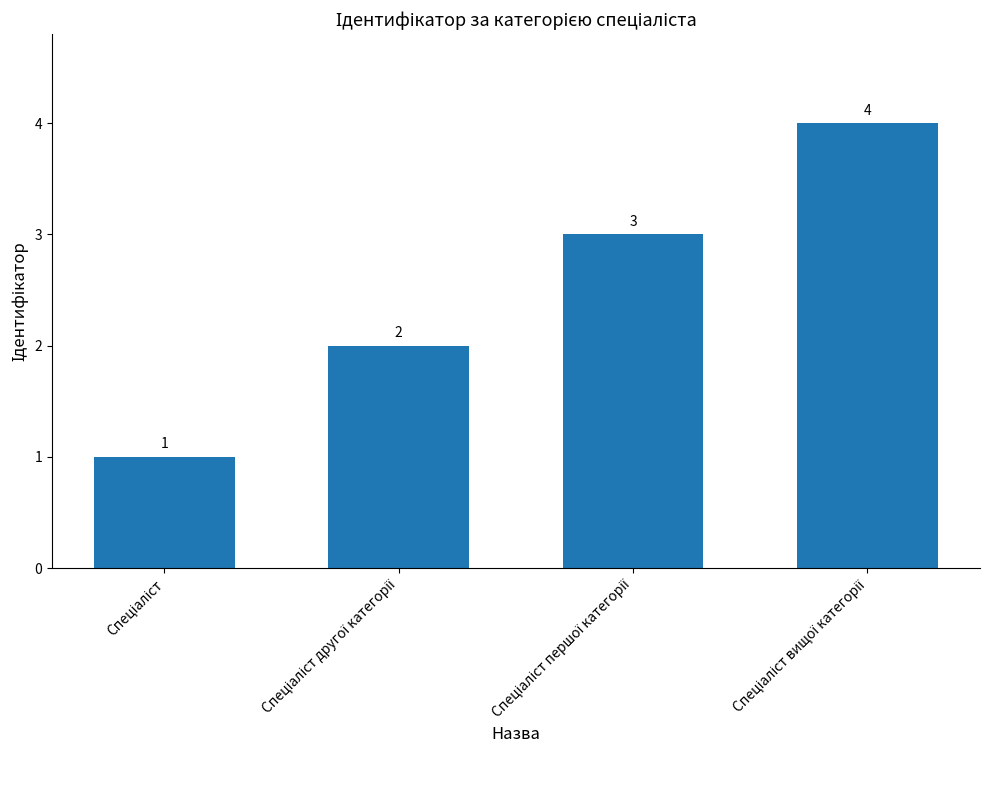

What is the difference between the maximum and minimum values?

3